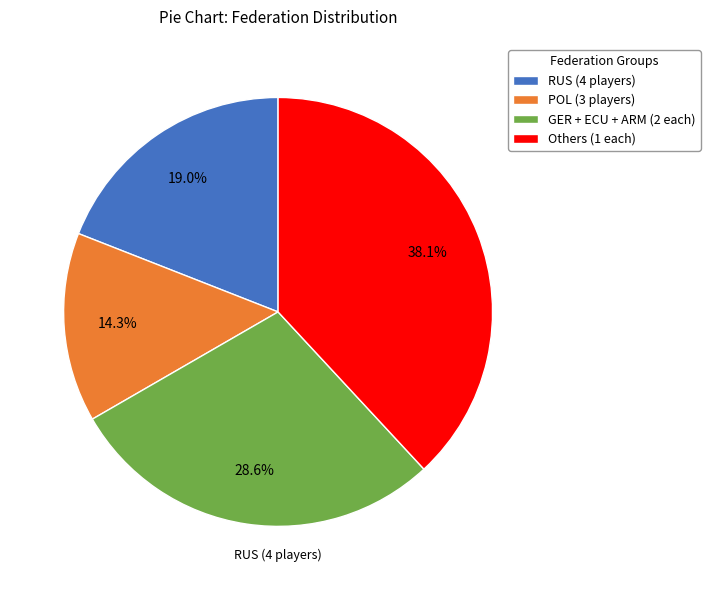

Which slice is the smallest?

POL (3 players)